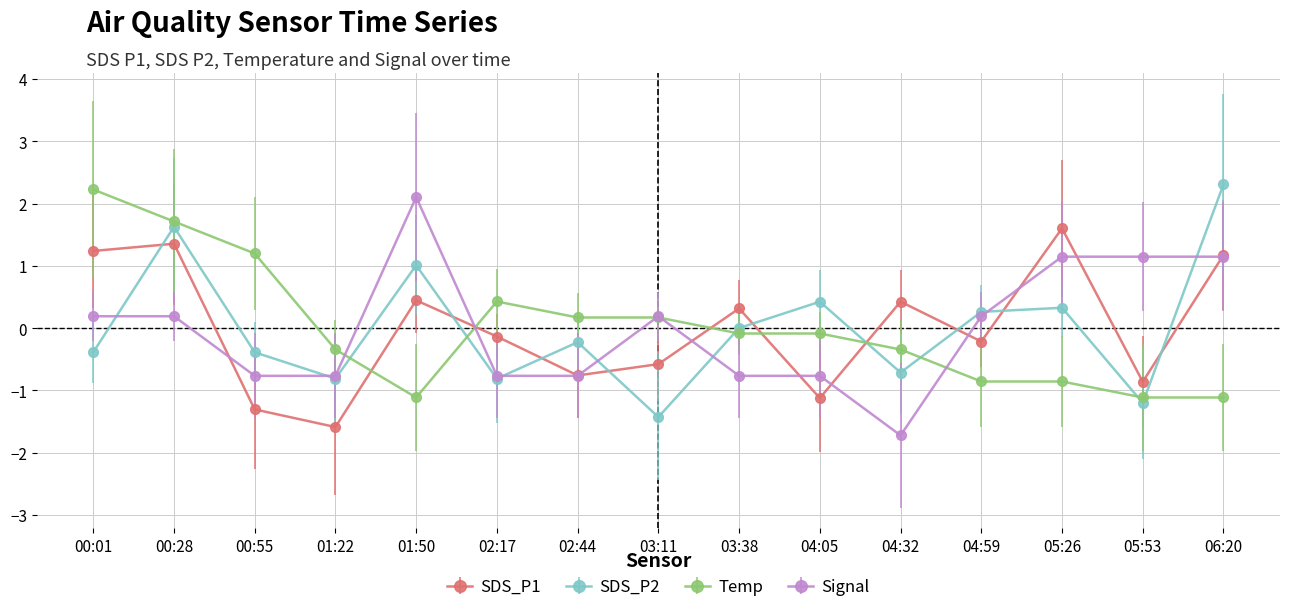

Which category has the highest value in the Temp series?

00:01